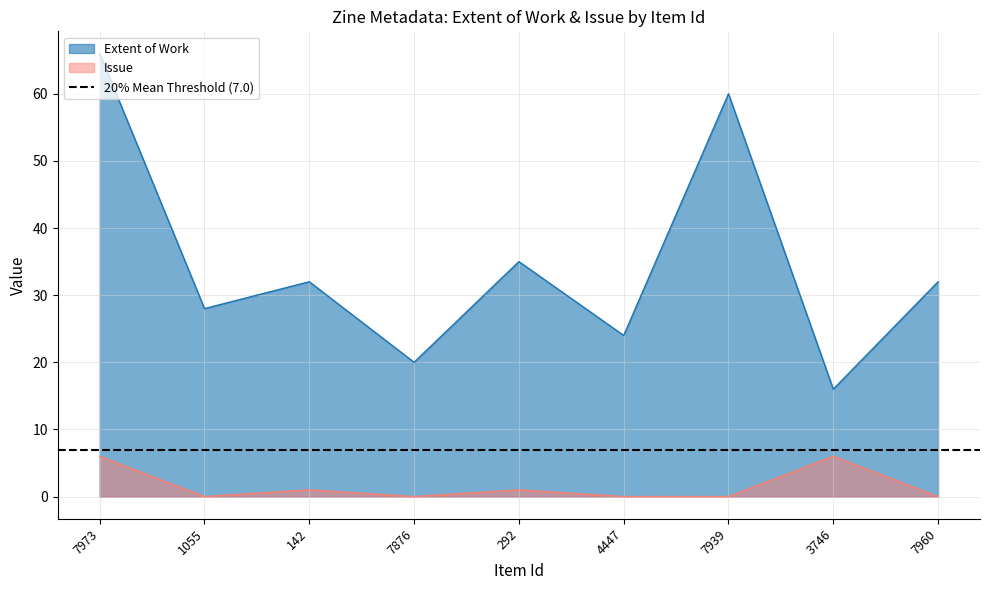

List the series in order of their peak value, lowest first.

Issue, Extent of Work